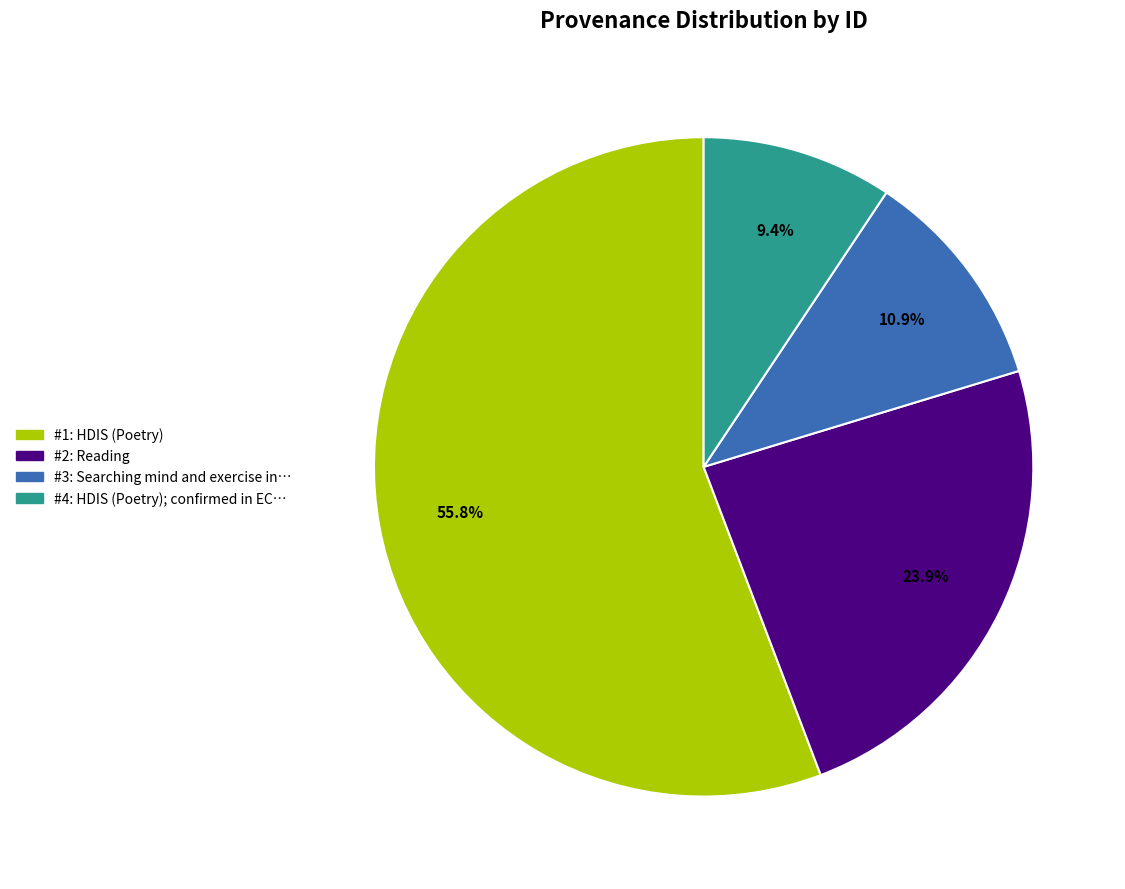

Is there any slice that represents more than half of the pie?

Yes